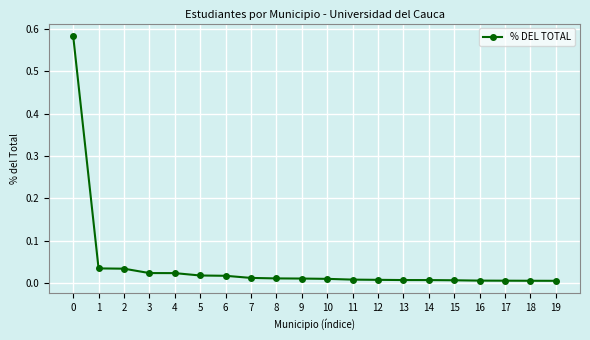

The chart shows a value of 0.0 at 11. True or false?

True